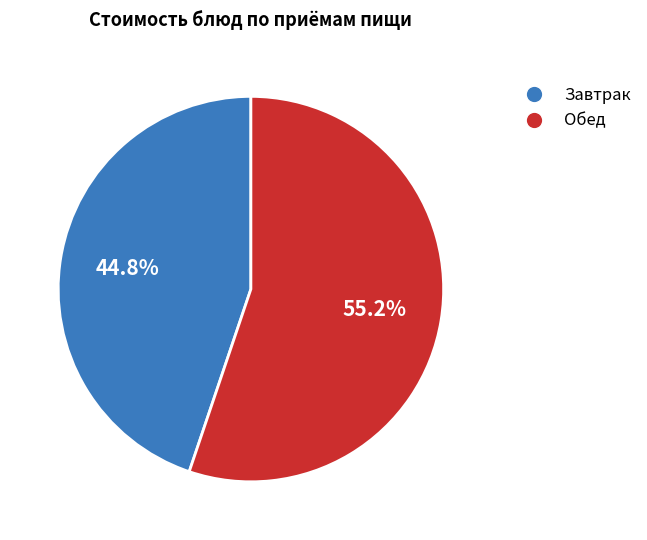

Does any single category account for the majority?

Yes